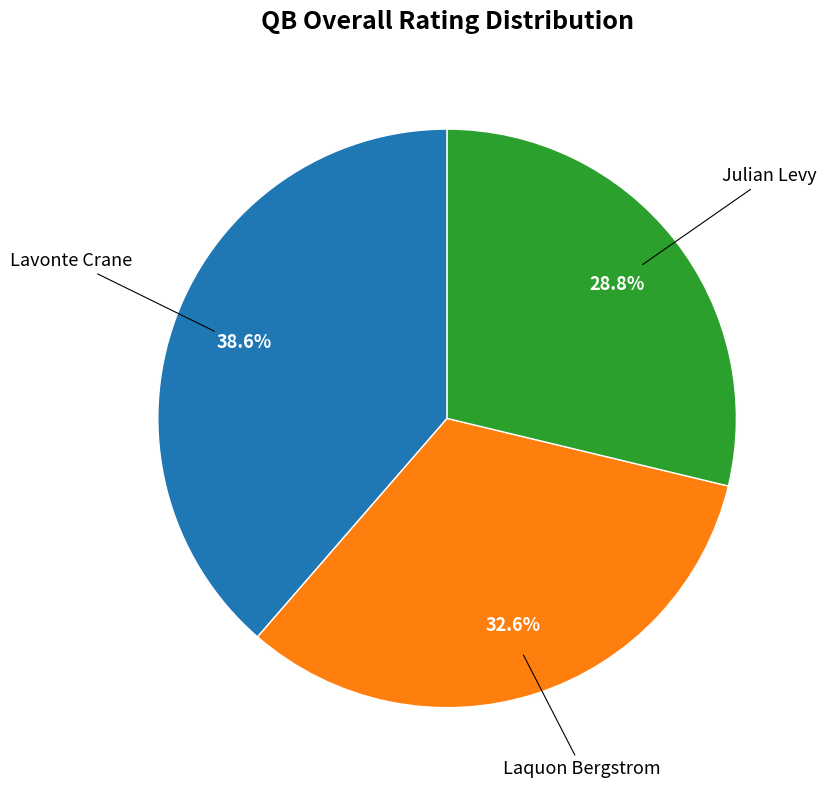

The Julian Levy slice represents 38% of the pie. True or false?

False